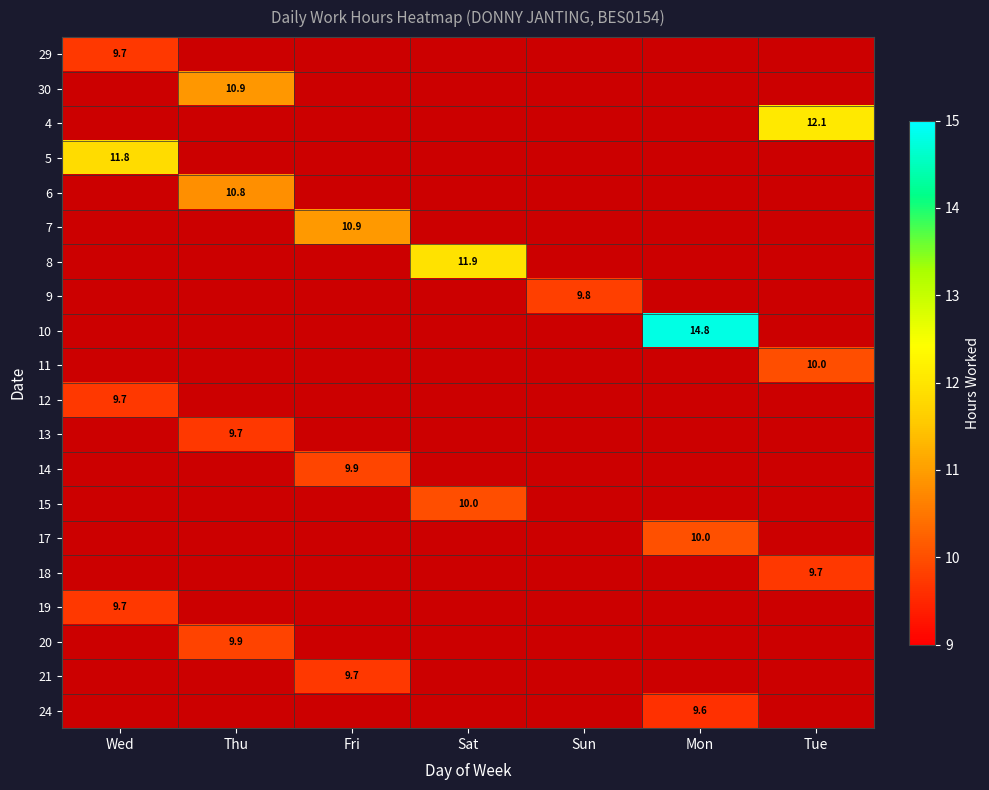

Which has a higher value, Wed or Sat?

Sat